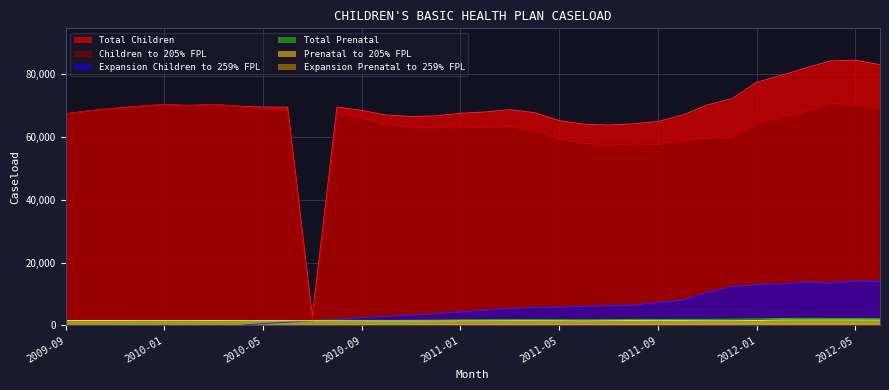

Which series has the largest total across all categories?

Total Children